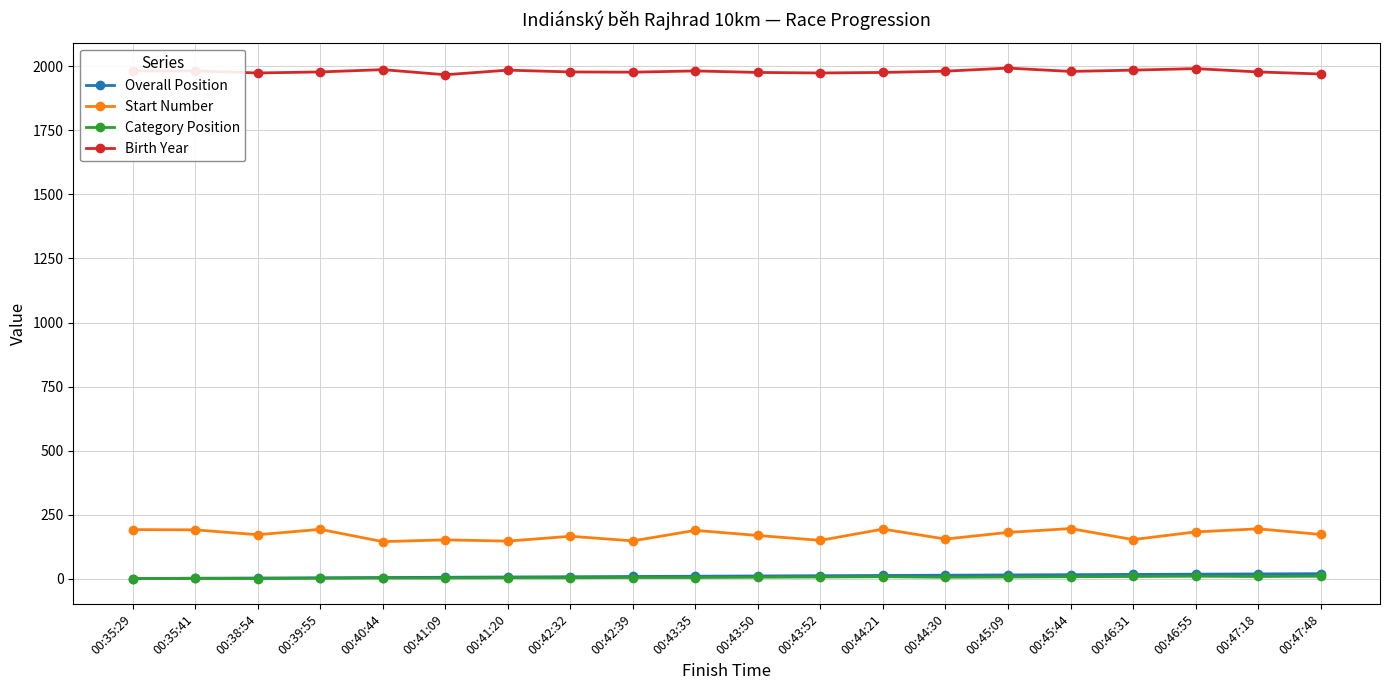

Which series has the largest range (max minus min)?

Start Number